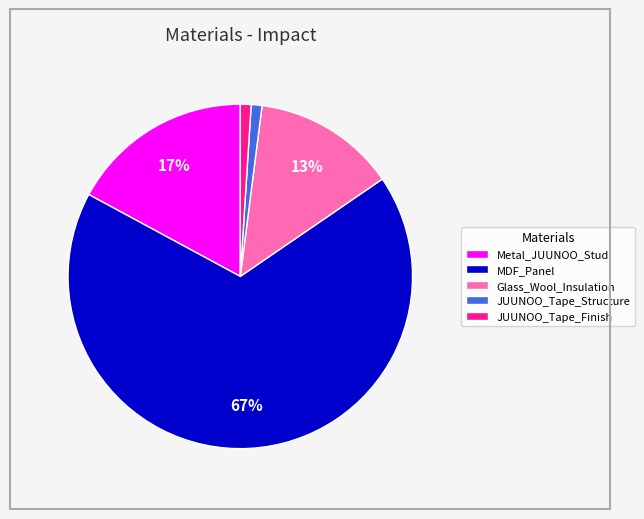

Is it true that Metal_JUUNOO_Stud is 12% of the pie?

False